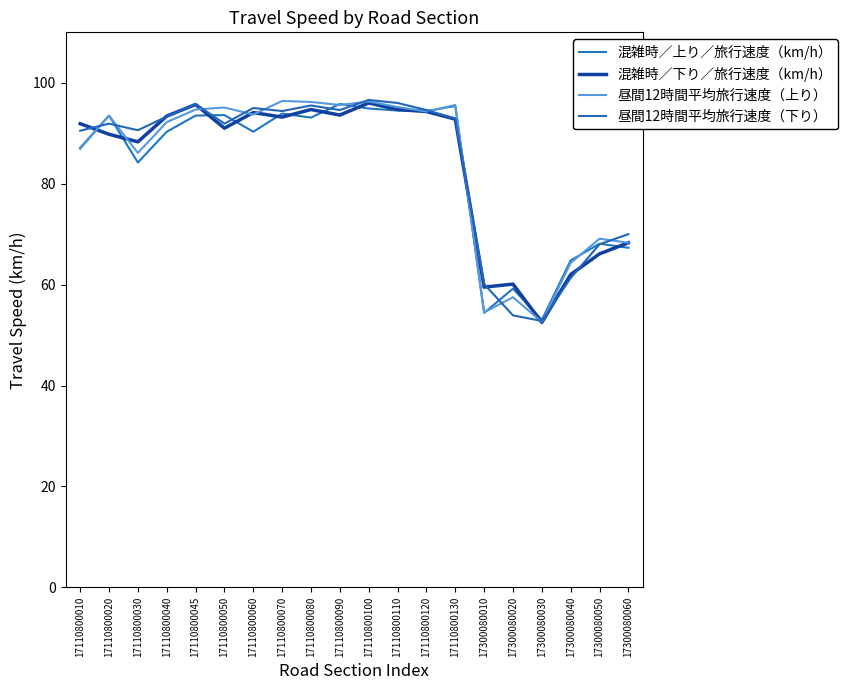

In 混雑時／上り／旅行速度（km/h）, how many points are lower than both neighbors (excluding endpoints)?

6